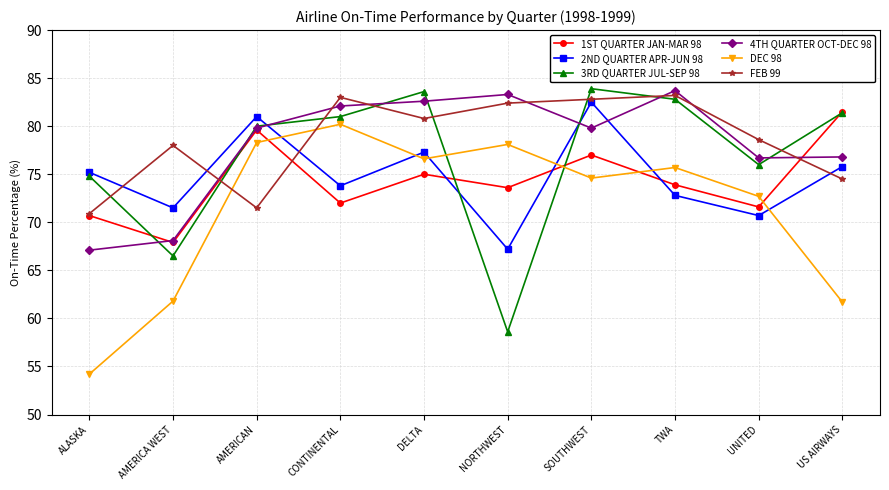

True or false: DEC 98 has a value of 78.1 at NORTHWEST.

True